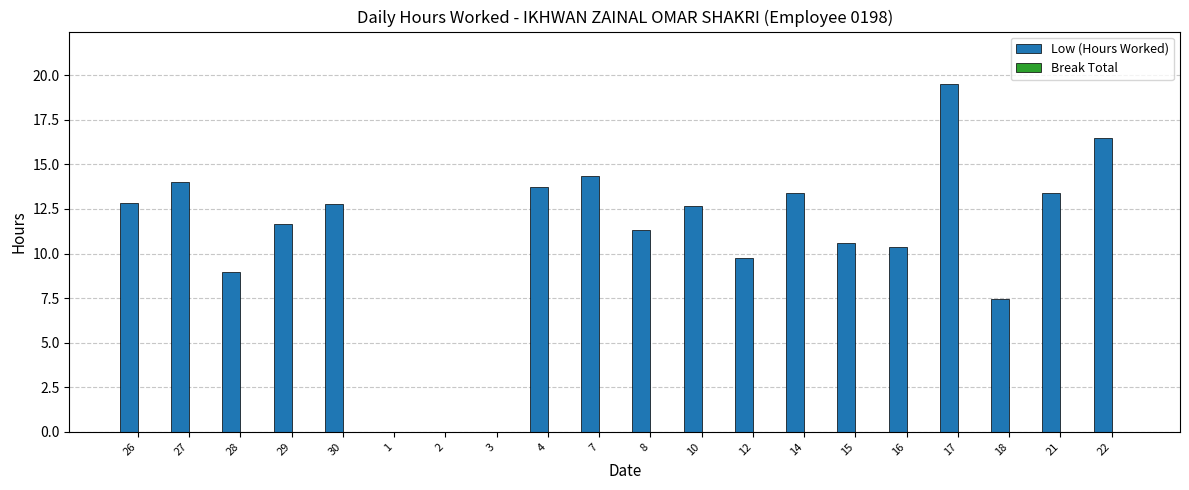

Are the bars horizontal?

No